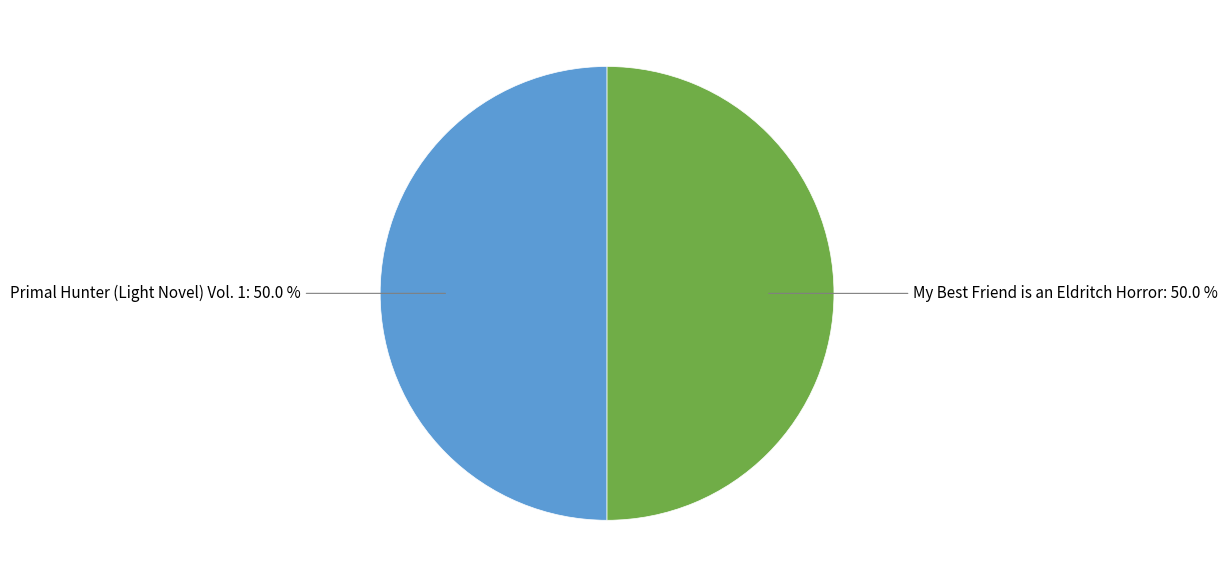

How many segments does this pie chart have?

2